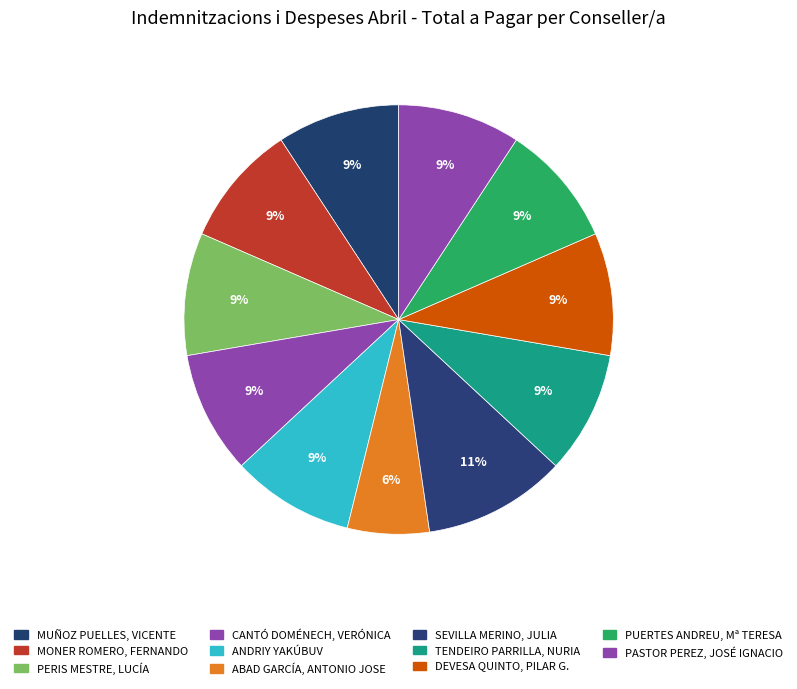

Combined, what portion of the pie is MUÑOZ PUELLES, VICENTE and ANDRIY YAKÚBUV?

18.5%